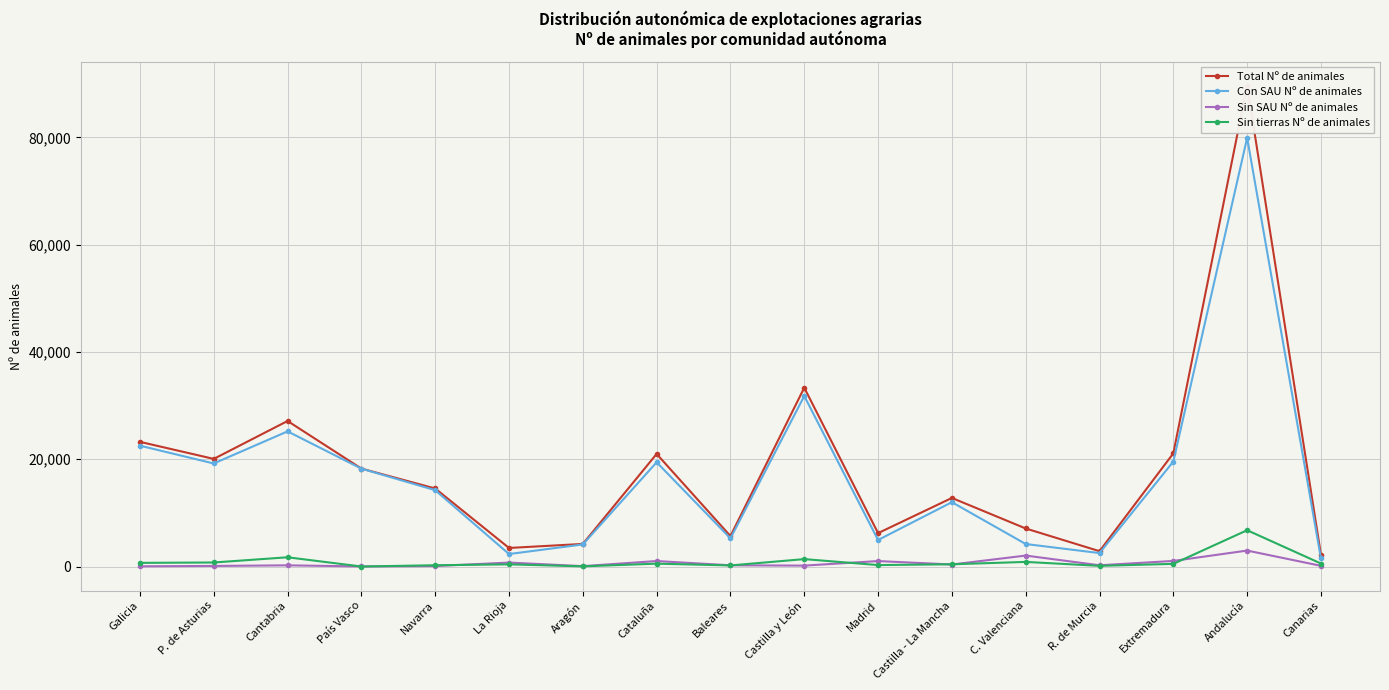

Which category has the lowest value in the Con SAU Nº de animales series?

Canarias